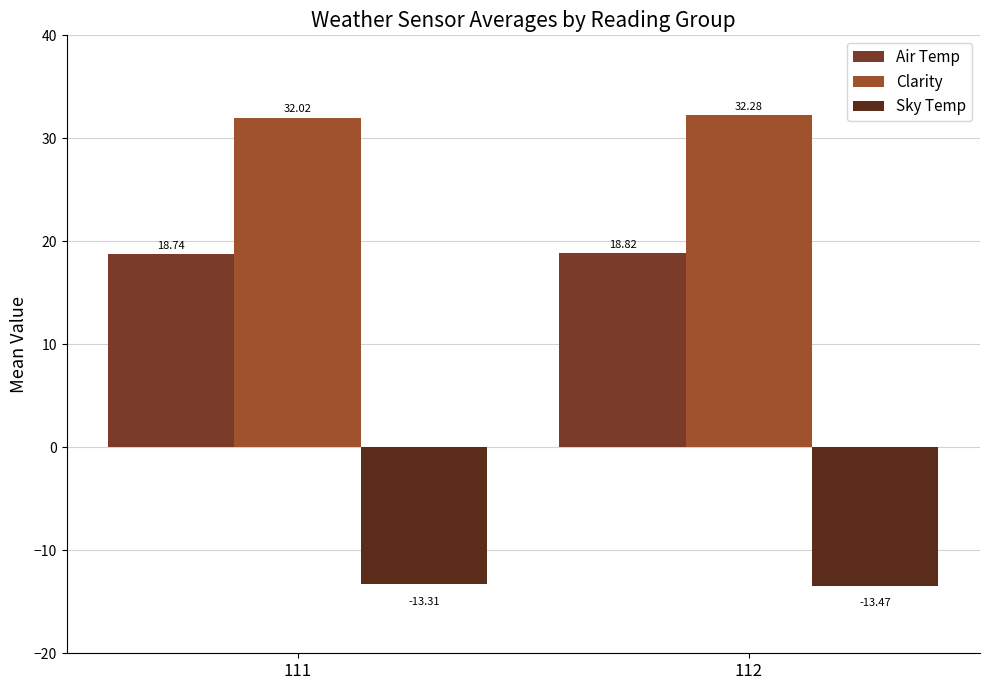

True or false: Clarity has a value of 49.4 at 112.

False